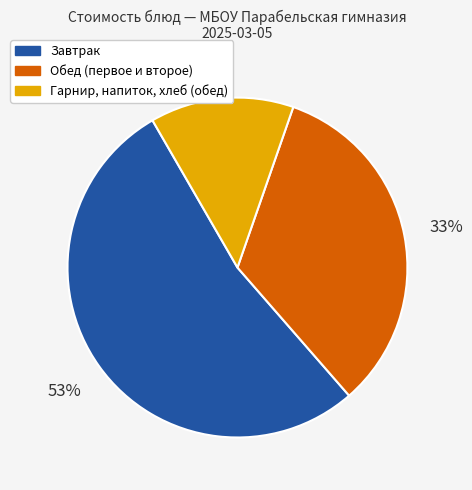

To the nearest percent, what is the average slice percentage?

33%